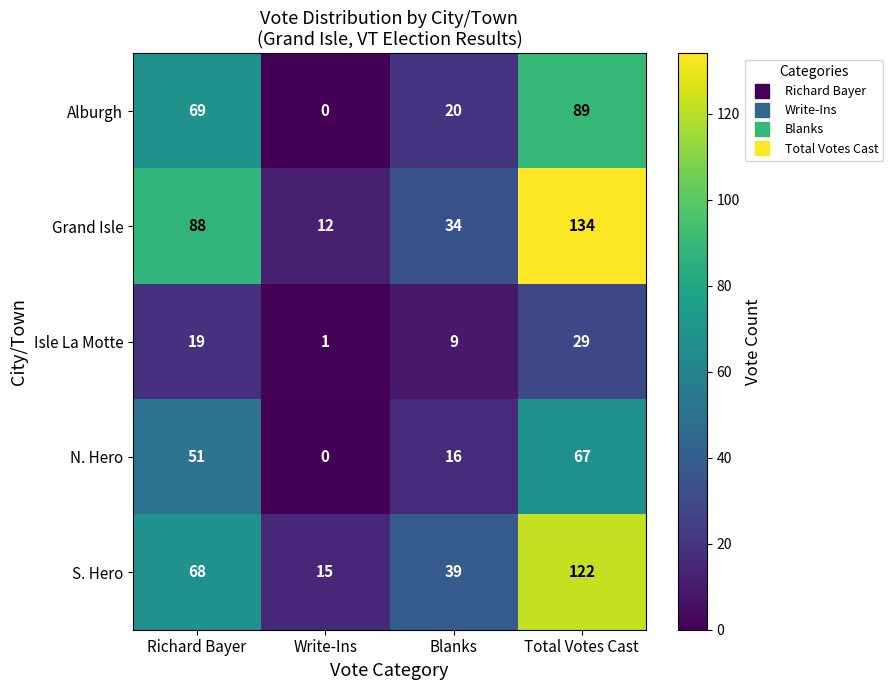

Which series has the largest total across all categories?

Grand Isle